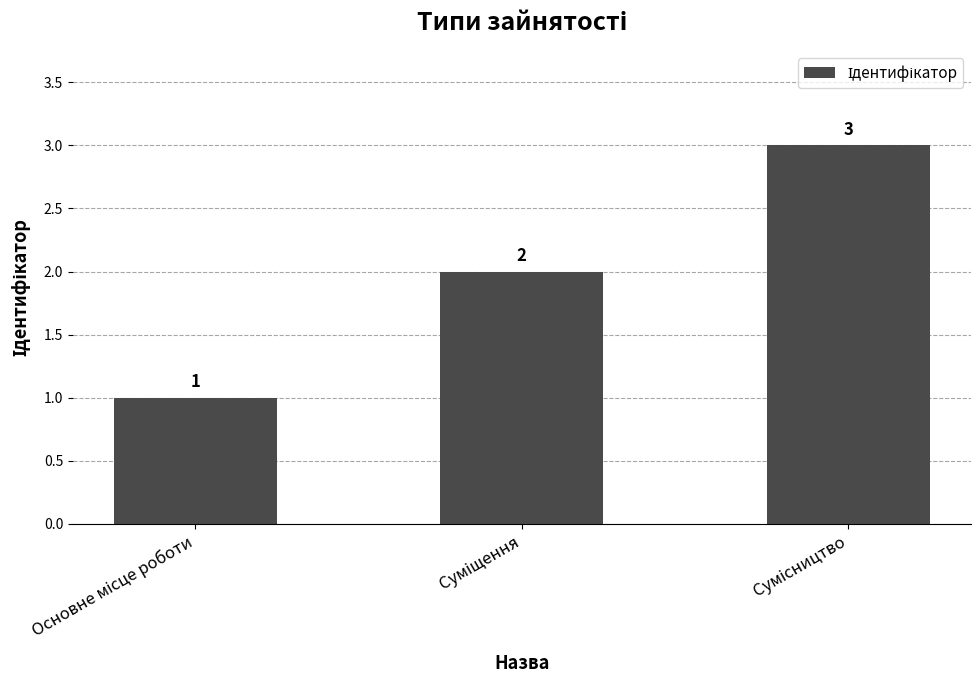

What is the sum of all values?

6